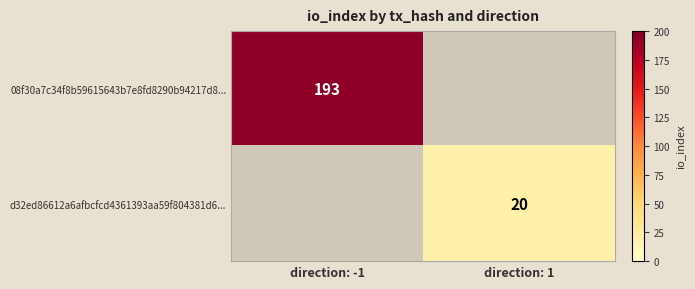

Is the value of 08f30a7c34f8b59615643b7e8fd8290b94217d8... at direction: -1 greater than the value of d32ed86612a6afbcfcd4361393aa59f804381d6... at direction: 1?

Yes